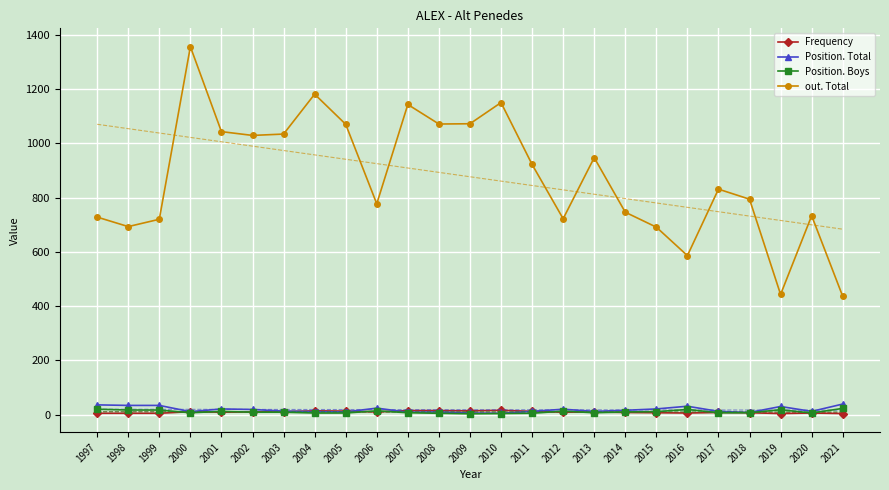

What are all the series names shown in the legend?

Frequency, Position. Total, Position. Boys, out. Total